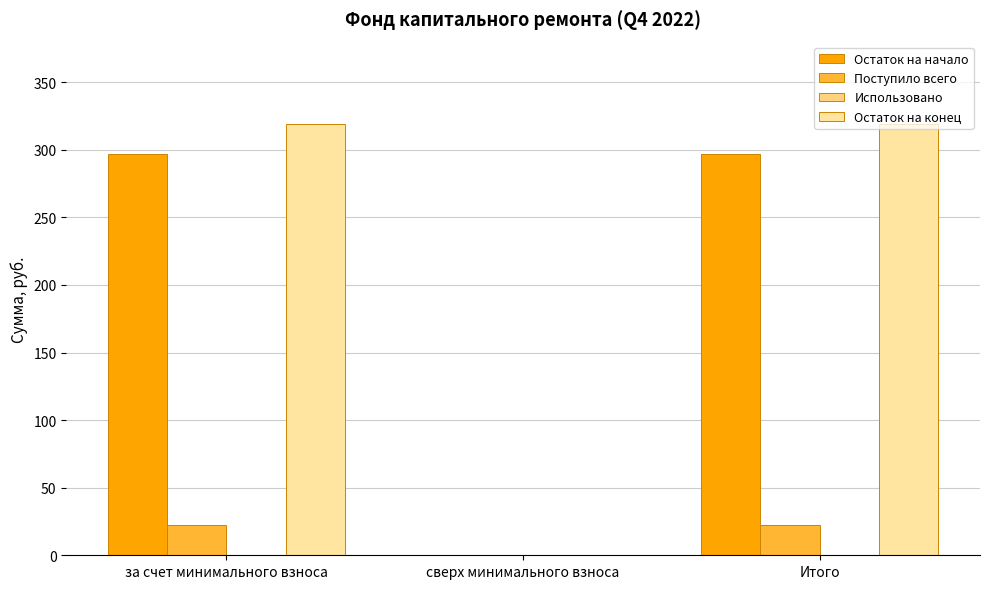

What is the spread (max minus min) of values at за счет минимального взноса?

297.1